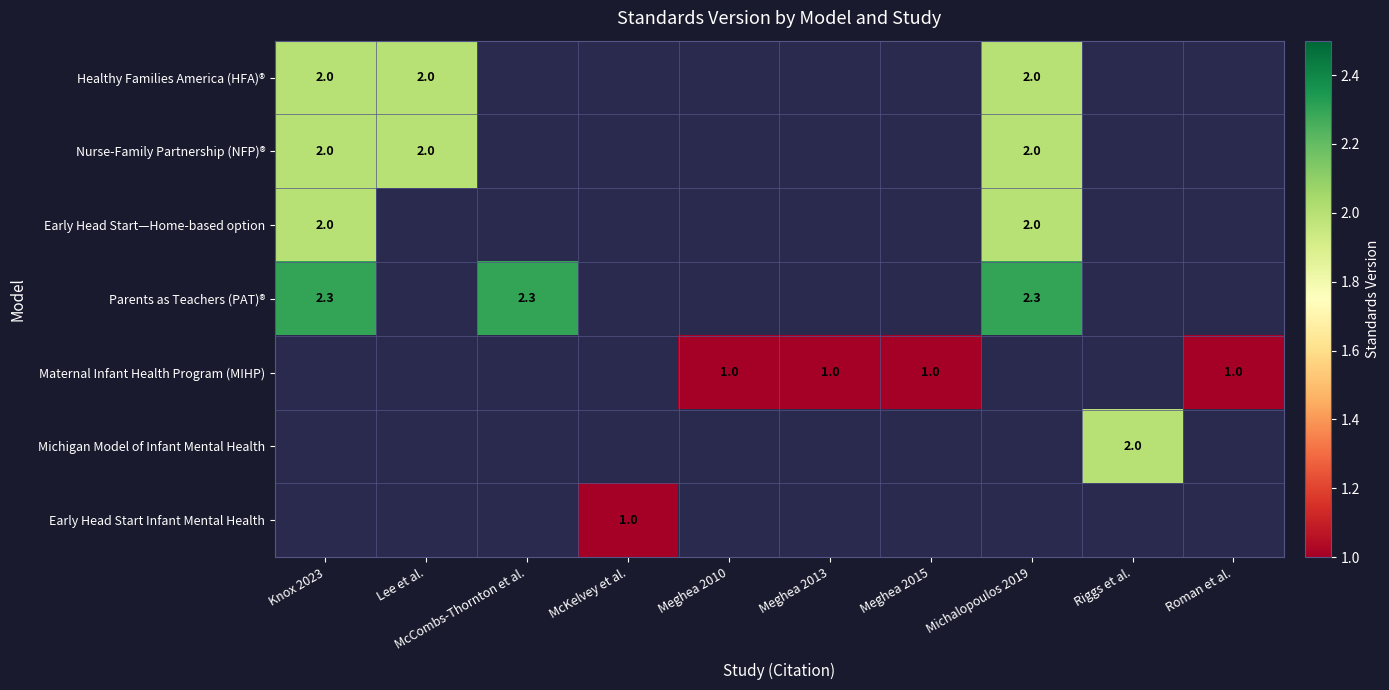

The value of Michigan Model of Infant Mental Health at Riggs et al. is 3.6. True or false?

False